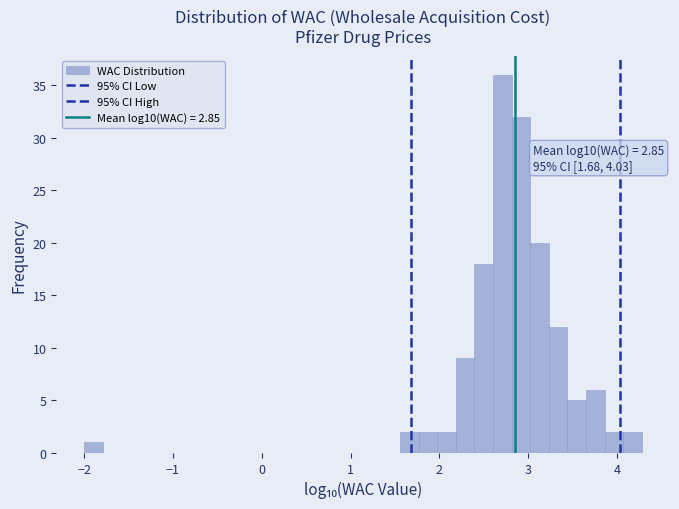

Read against the x-axis, roughly where is the centre of the tallest bar?

2.7